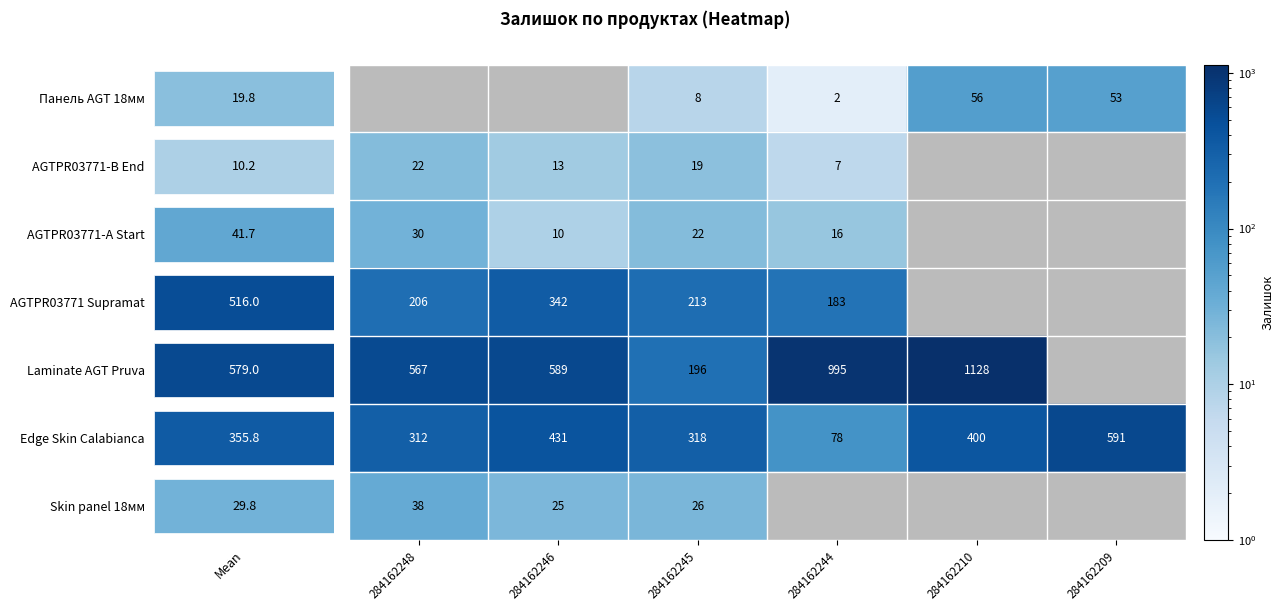

What is the difference between the maximum and minimum values in the Edge Skin Calabianca series?

513